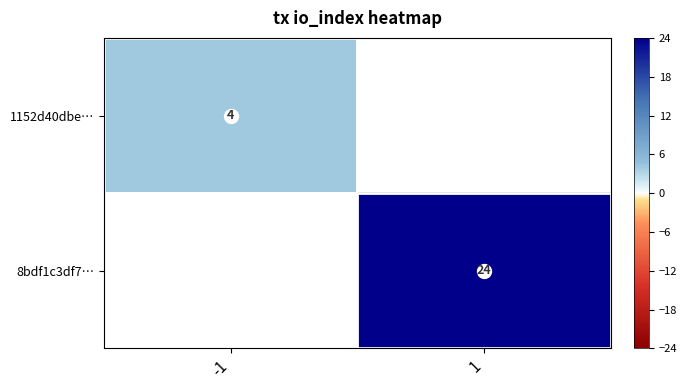

Is it true that 1152d40dbe… equals 7 at -1?

False